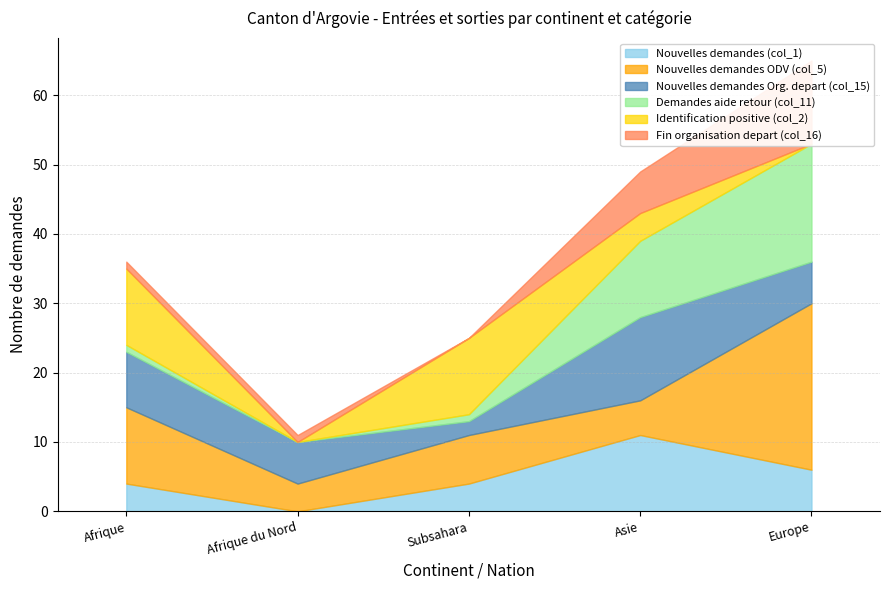

How many values in the Demandes aide retour (col_11) series are below 1?

1